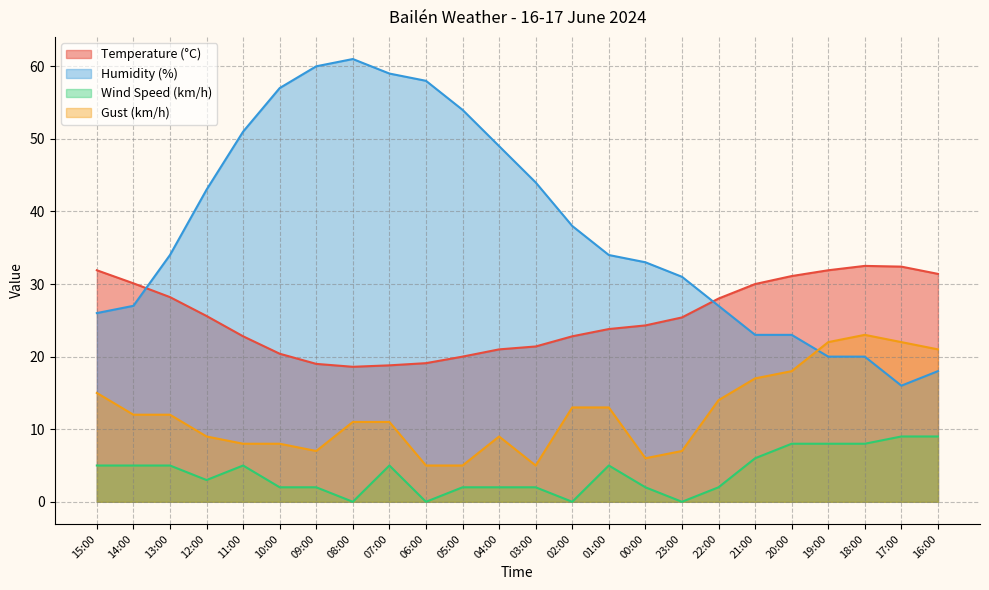

How many interior local peaks does the Gust (km/h) series have?

2